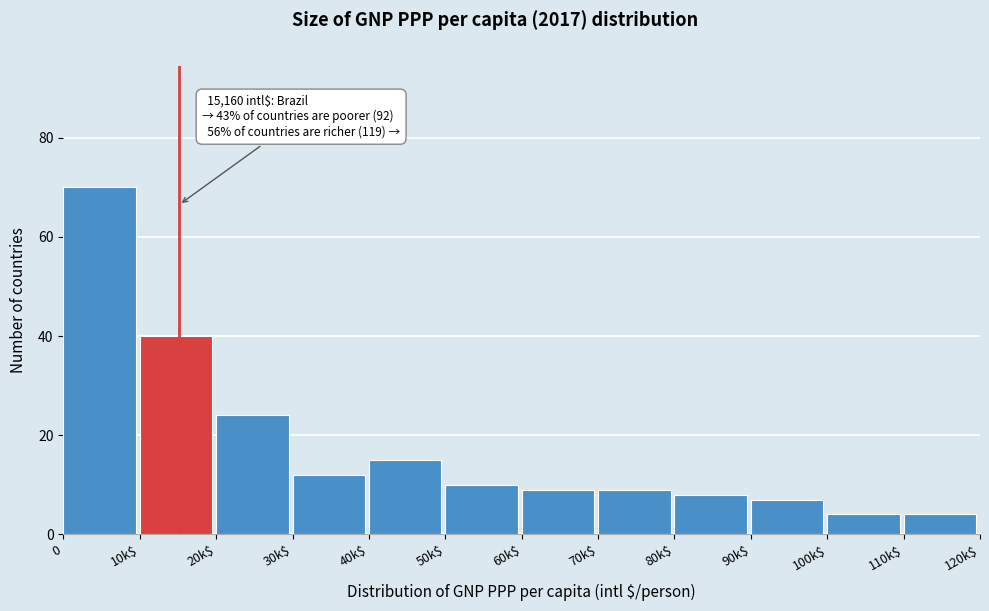

Reading left to right, list all the values displayed in this chart.

70	40	24	12	15	10	9	9	8	7	4	4